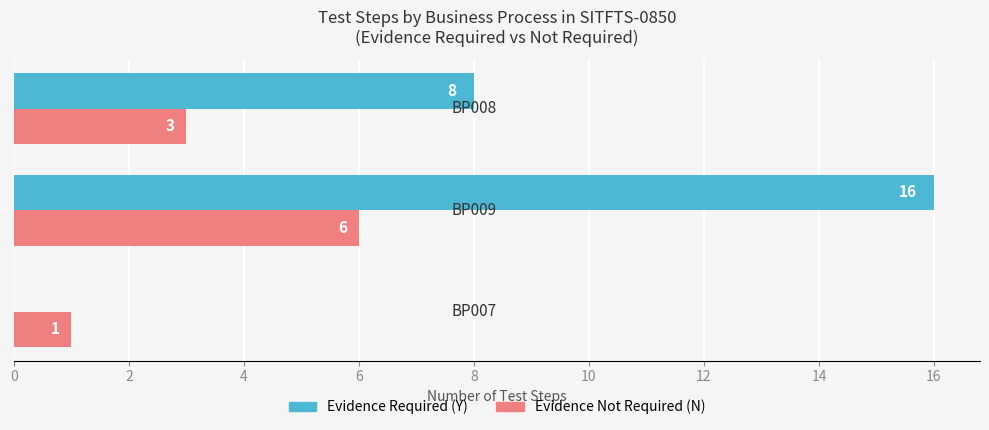

Which series has the largest total across all categories?

Evidence Required (Y)